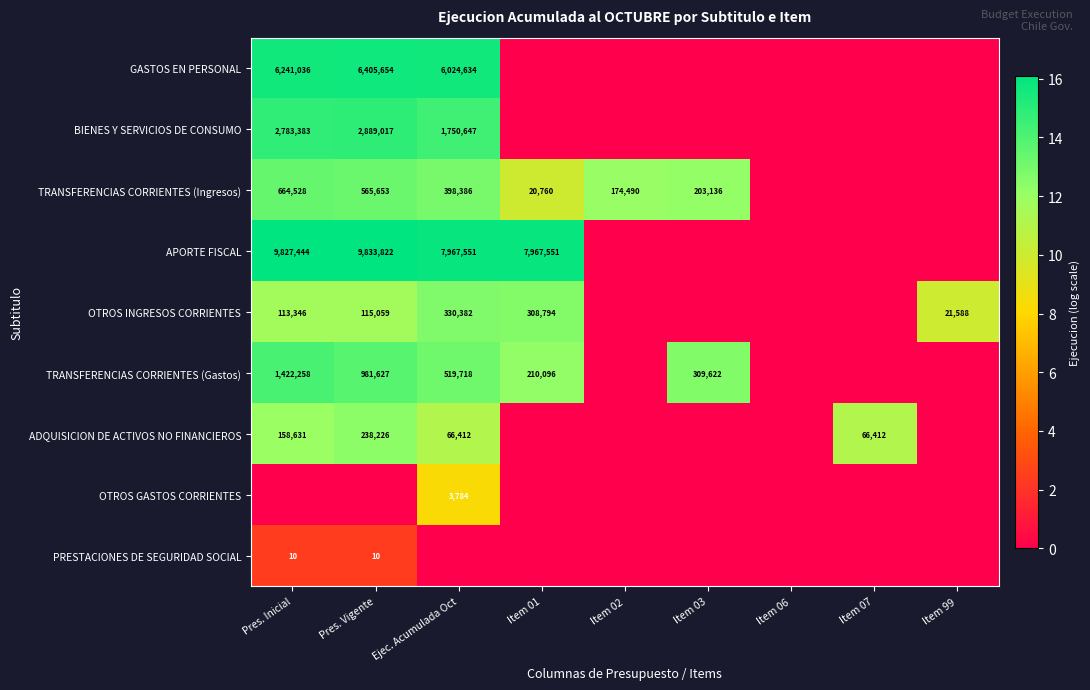

The value of GASTOS EN PERSONAL at Pres. Inicial is 6241036. True or false?

True